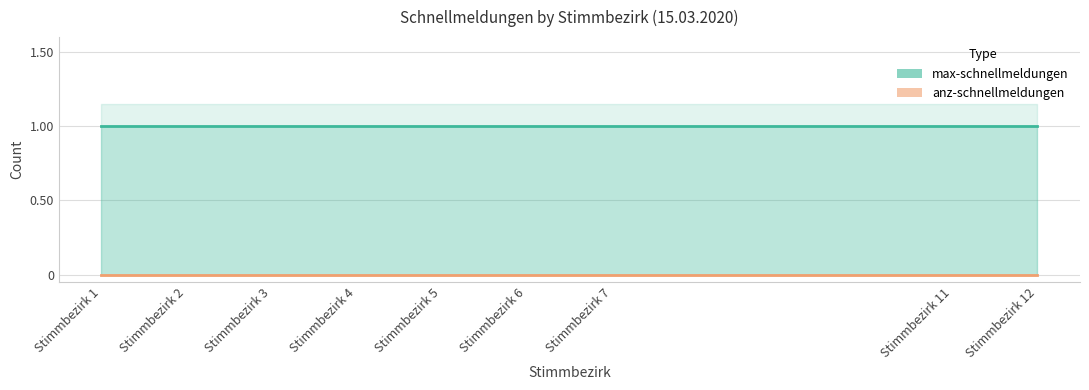

True or false: anz-schnellmeldungen has more than 2 interior local peaks.

False